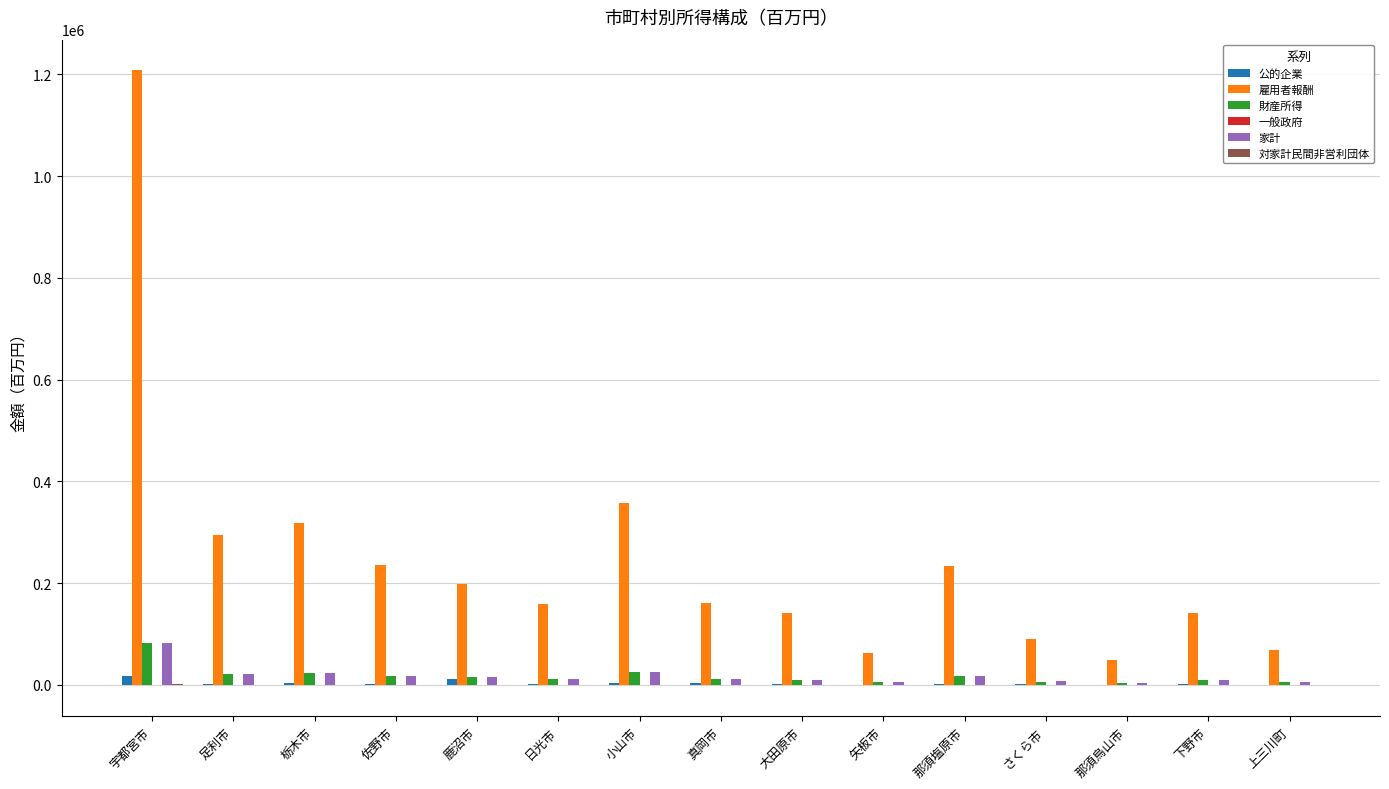

At which category is the sum across all series the highest?

宇都宮市